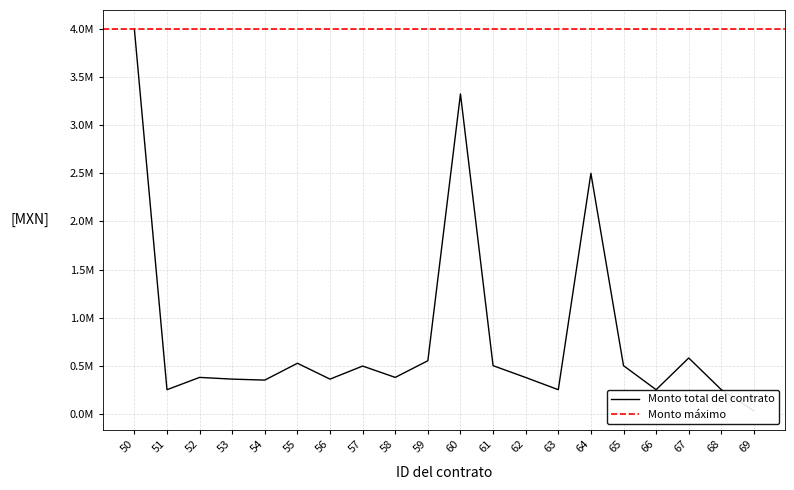

How many categories are shown in the chart?

20